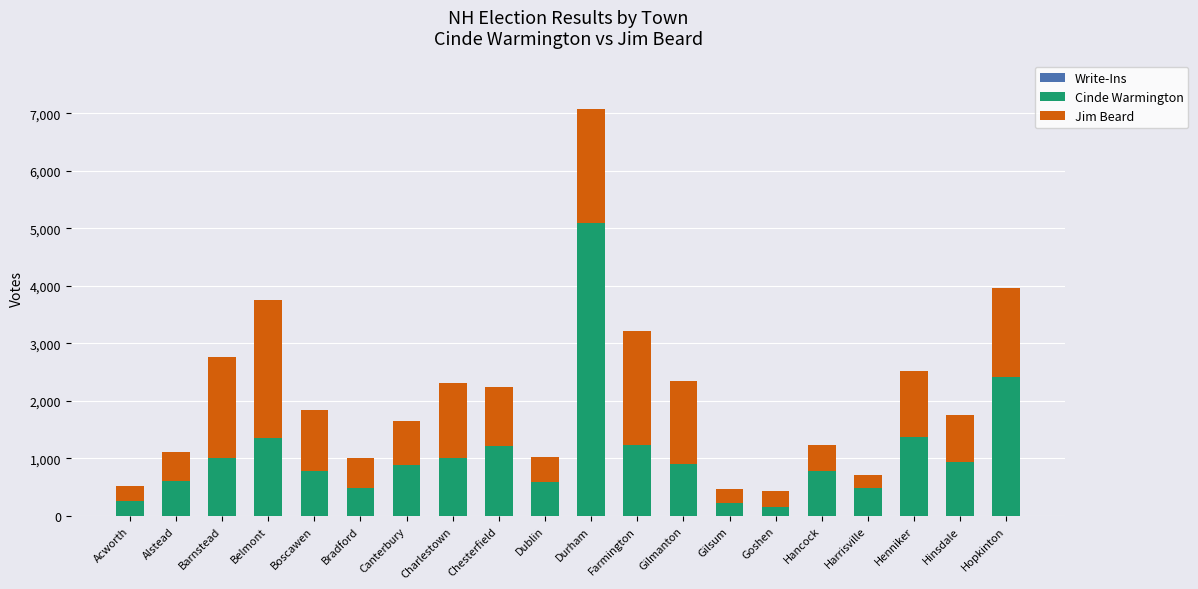

At which category is the sum across all series the highest?

Durham